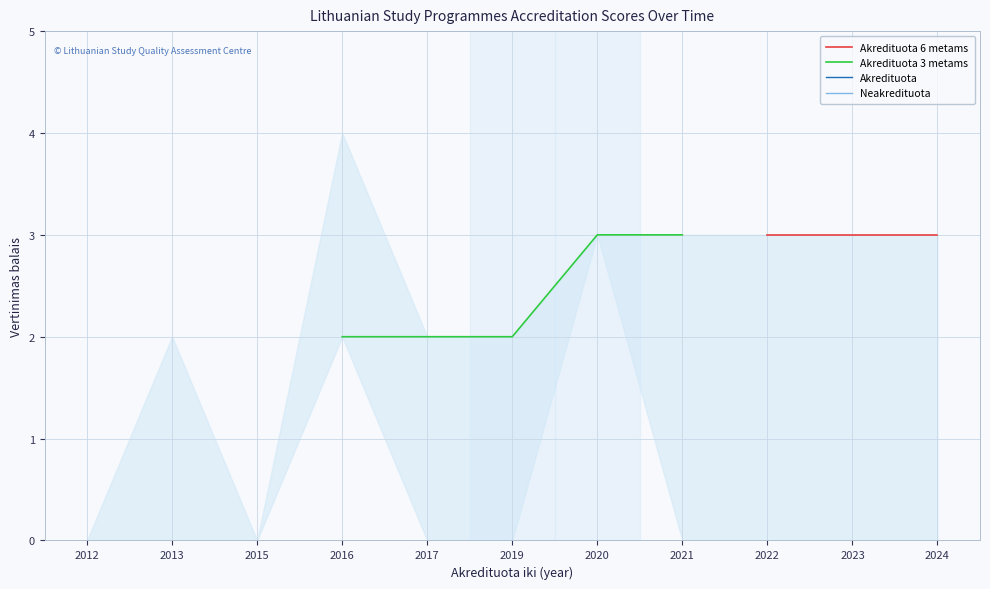

What is the smallest value displayed?

2.0